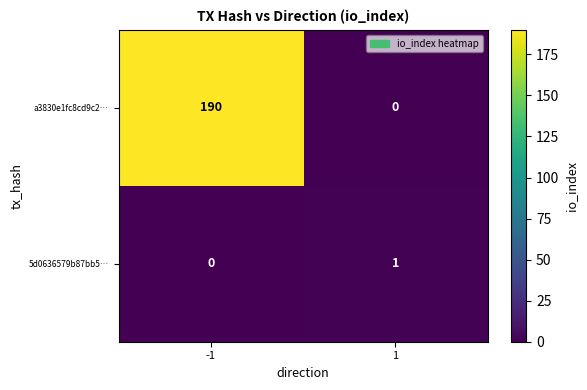

Which series has the largest total across all categories?

a3830e1fc8cd9c2…